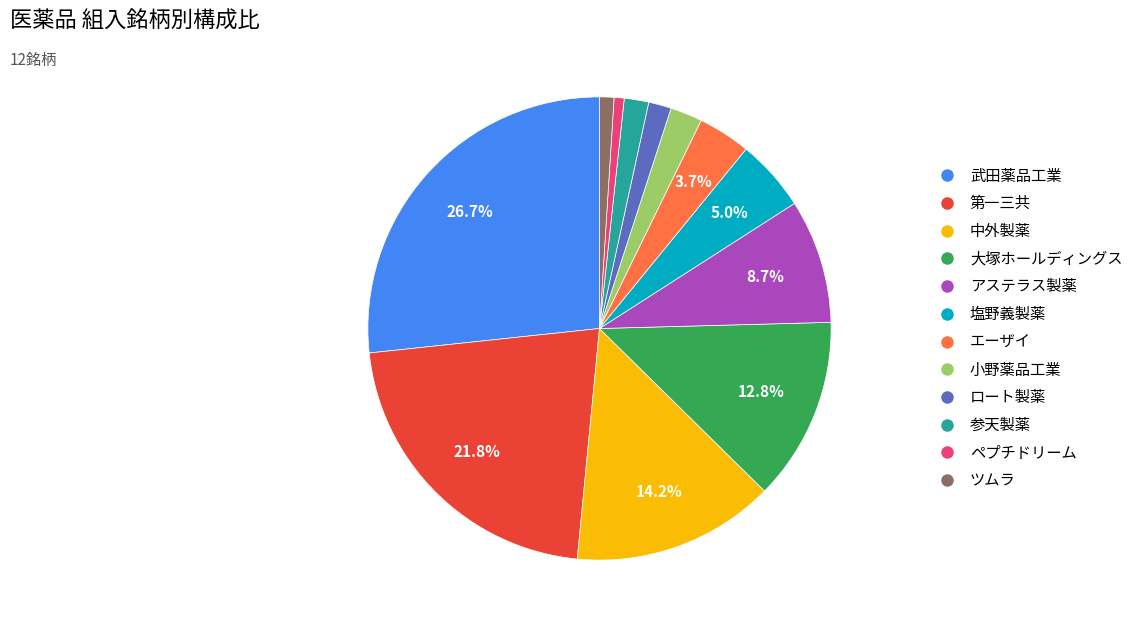

Is there any slice that represents more than half of the pie?

No